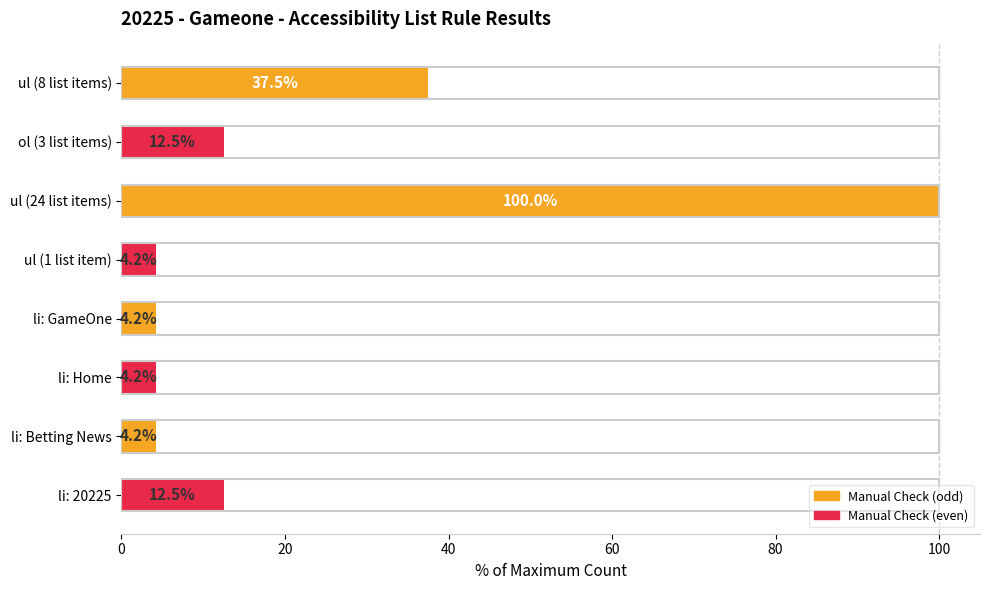

What value does the data have at ul (1 list item)?

4.2